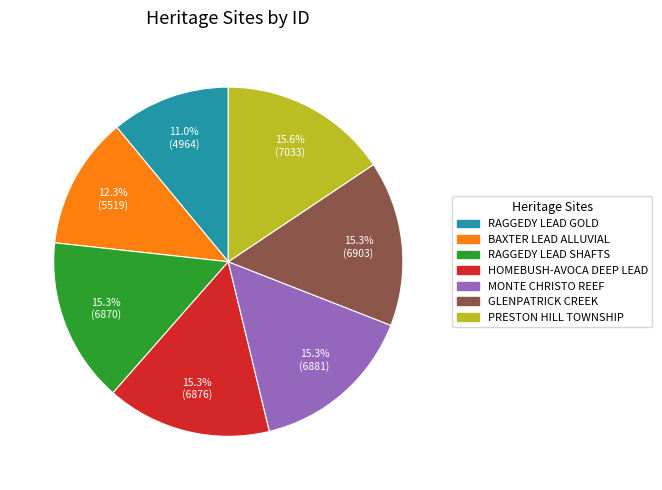

Is there a majority slice in this chart?

No